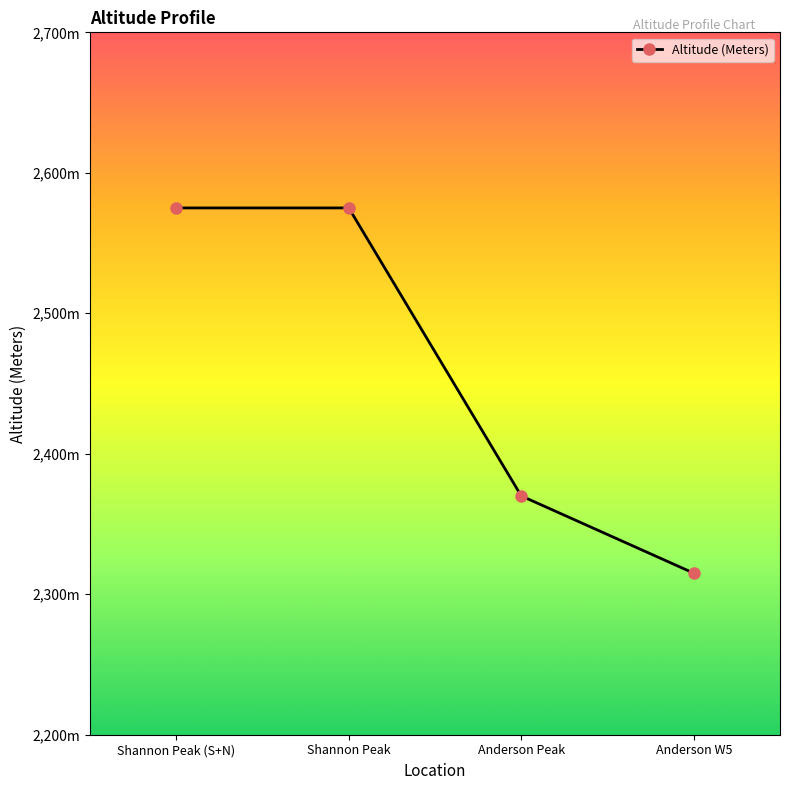

The chart shows a value of 2575 at Shannon Peak (S+N). True or false?

True